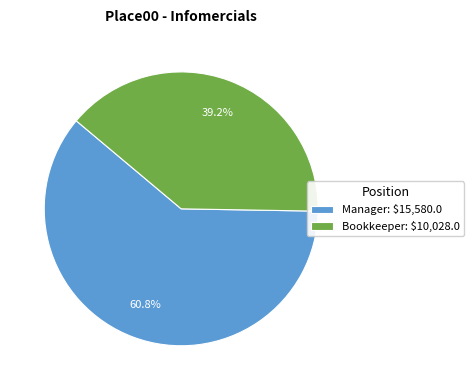

To the nearest percent, what is the average slice percentage?

50%